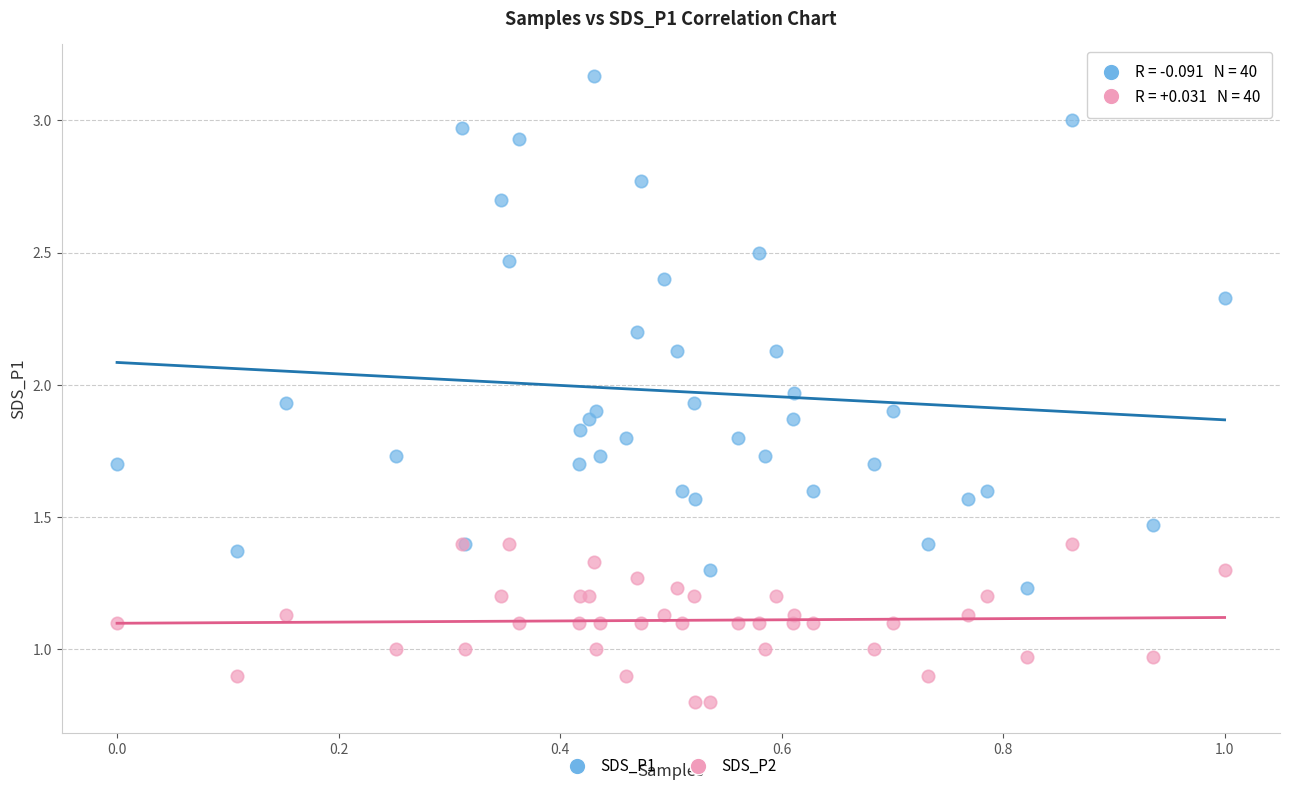

What are all the series names shown in the legend?

SDS_P1, SDS_P2